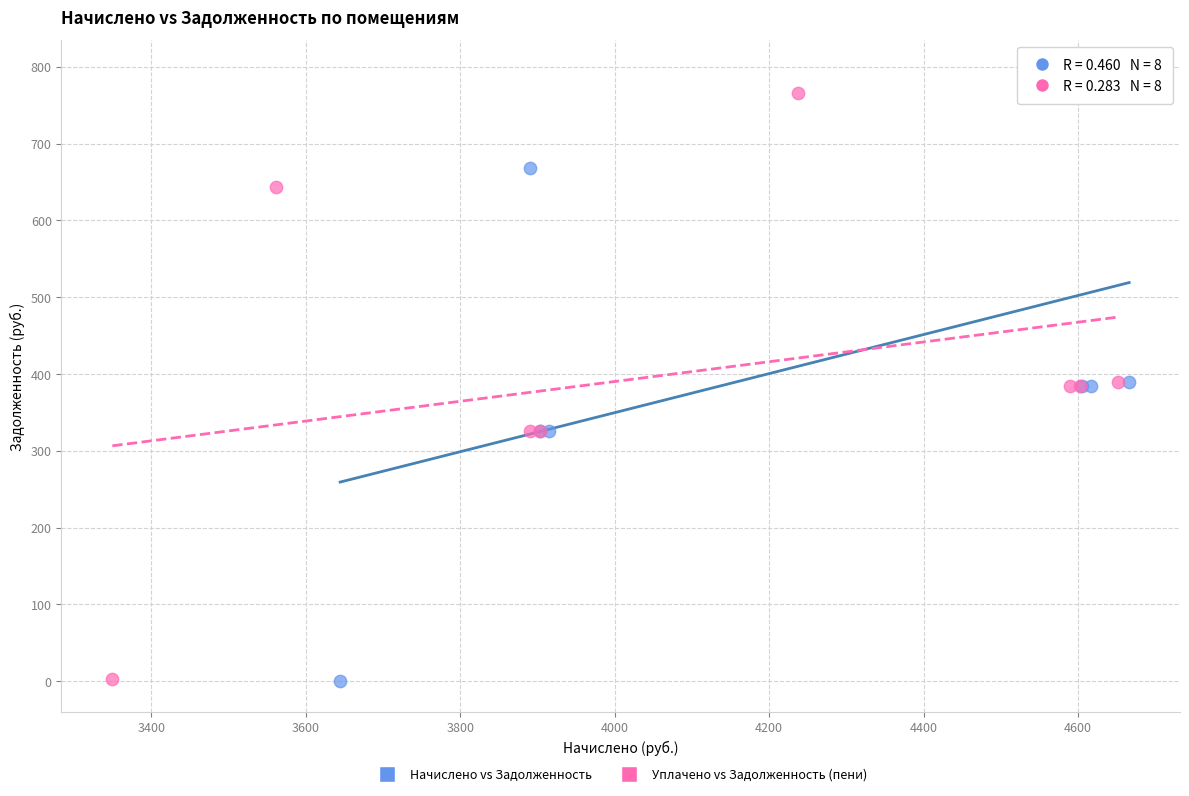

Which series has the largest Y range (max minus min)?

Начислено vs Задолженность